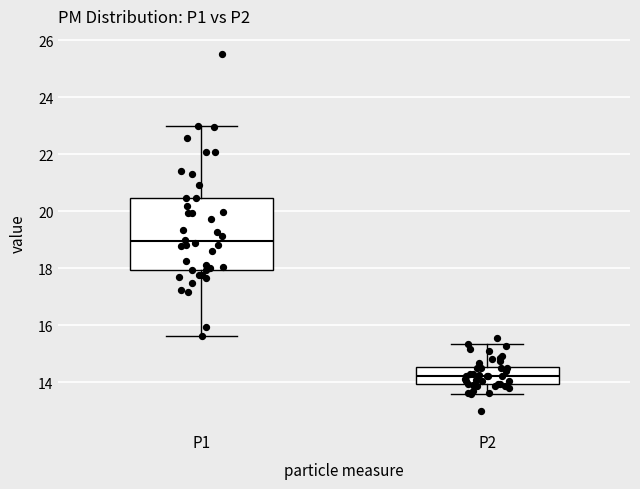

Which box is the tallest, from its lower edge to its upper edge?

P1